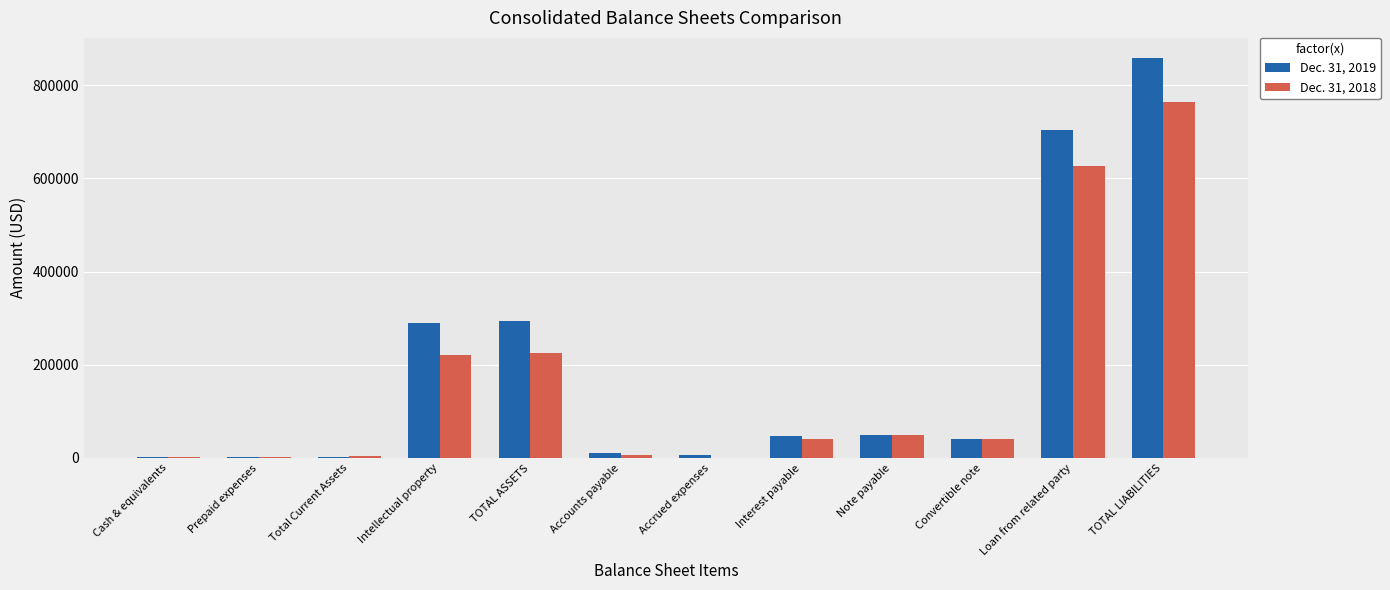

The value of Dec. 31, 2018 at Accrued expenses is 350. True or false?

True